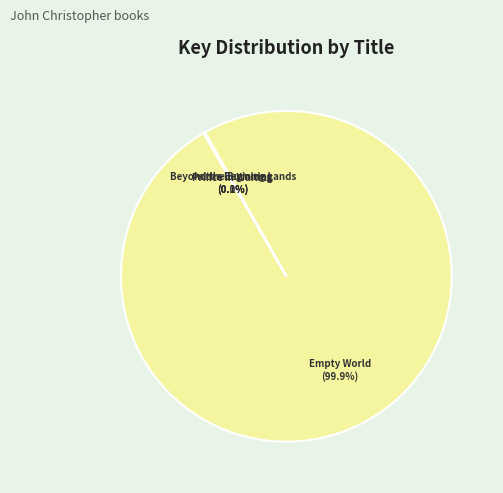

Which slice is the largest?

Empty World